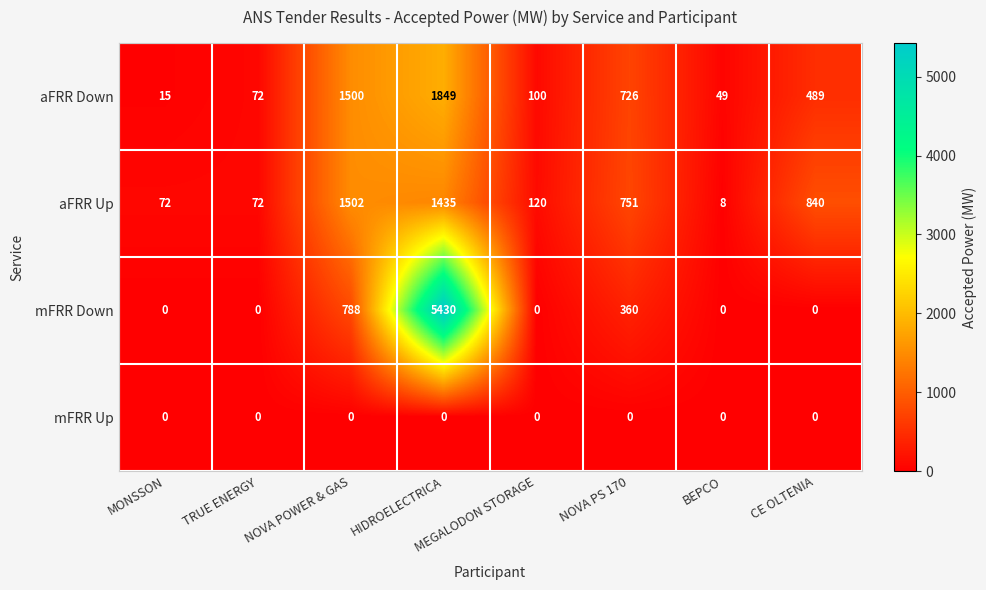

Which series changed the most between HIDROELECTRICA and MEGALODON STORAGE?

mFRR Down